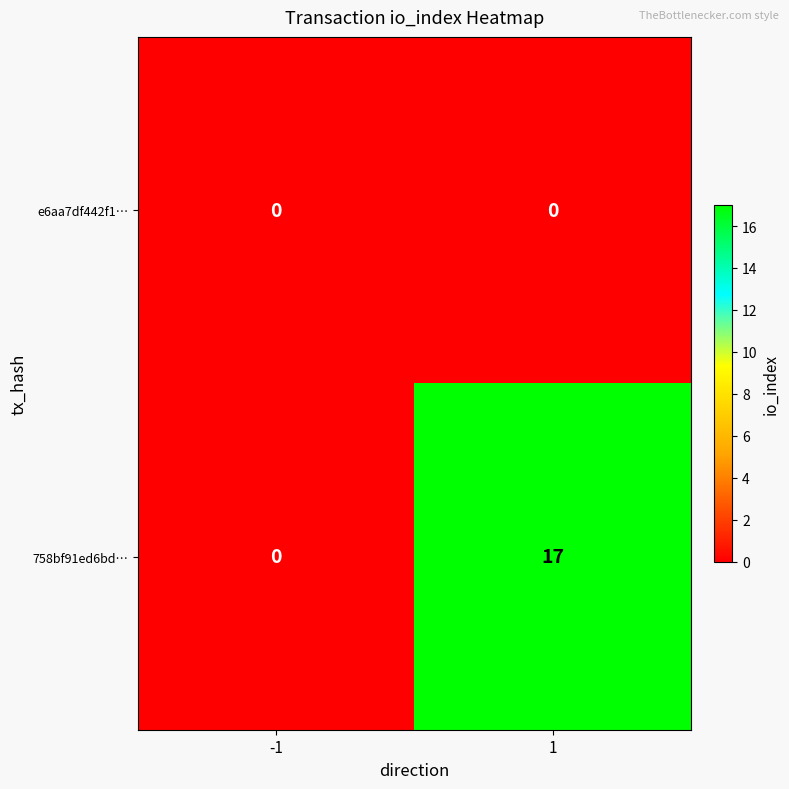

Read the 758bf91ed6bd… value at 1, to the nearest 10.

20